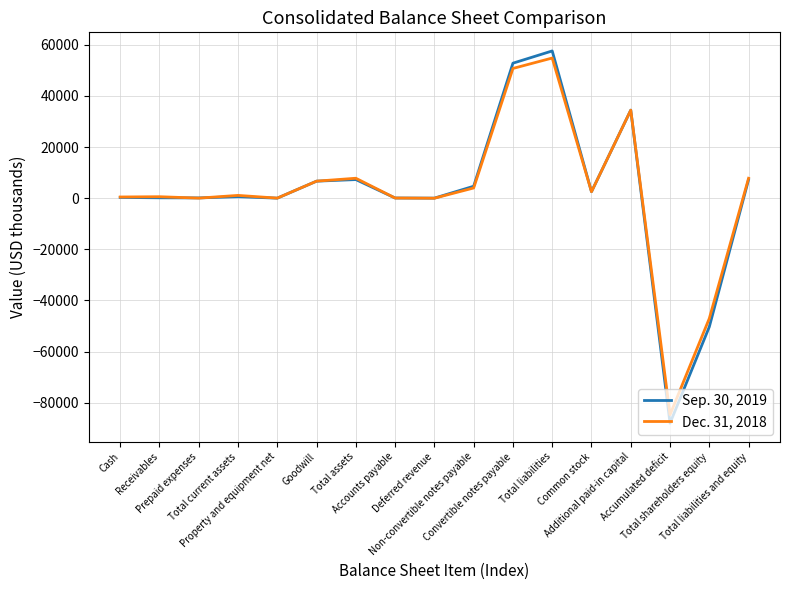

Which series has the largest range (max minus min)?

Sep. 30, 2019